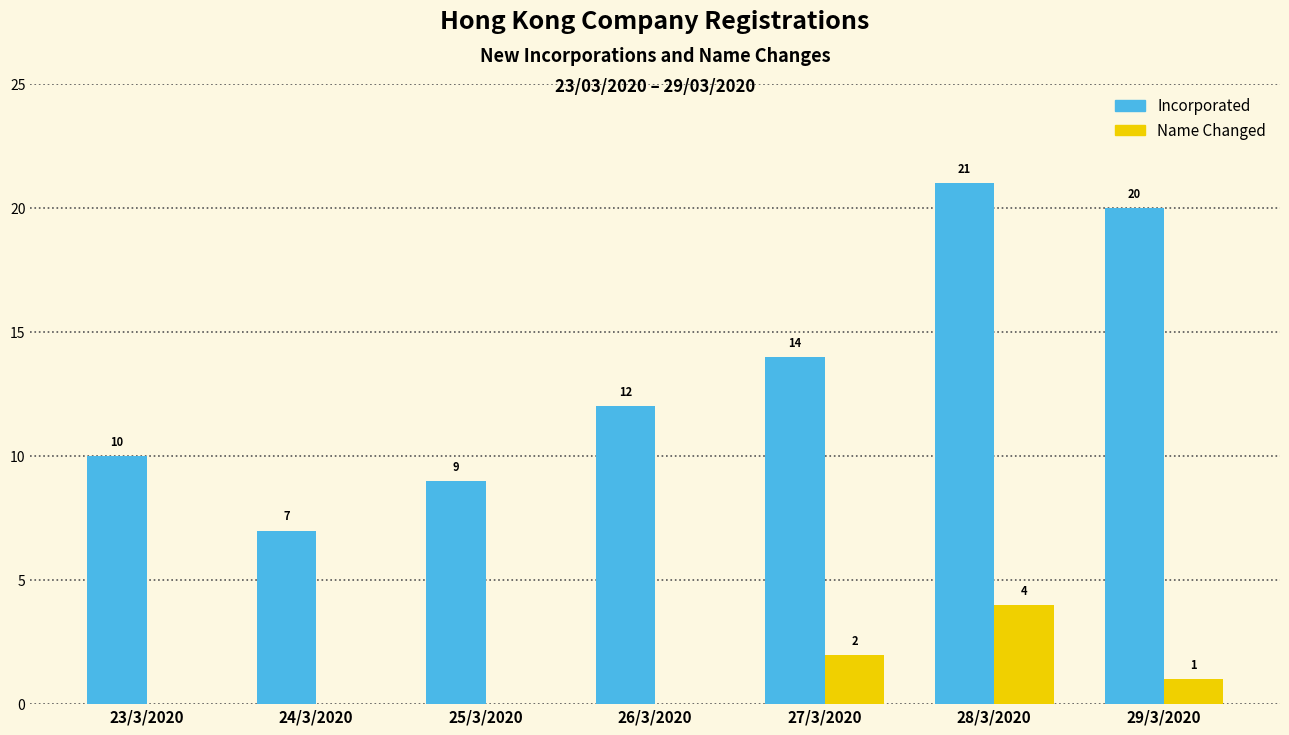

Reading left to right, transcribe all the data shown in this chart.

Incorporated: 23/3/2020=10	24/3/2020=7	25/3/2020=9	26/3/2020=12	27/3/2020=14	28/3/2020=21	29/3/2020=20
Name Changed: 23/3/2020=0	24/3/2020=0	25/3/2020=0	26/3/2020=0	27/3/2020=2	28/3/2020=4	29/3/2020=1